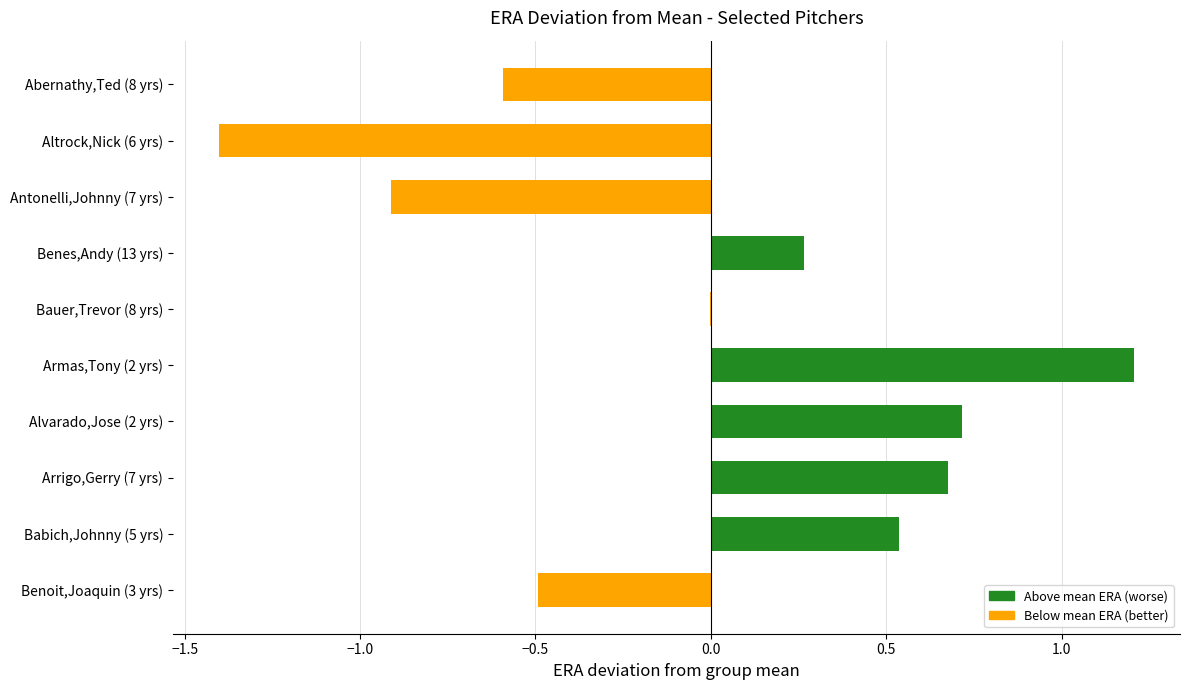

Are the bars grouped side by side (vs. stacked)?

No